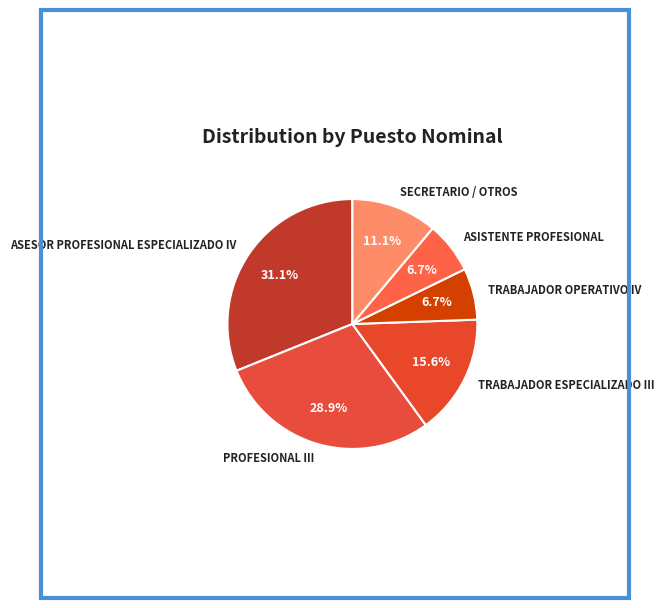

To the nearest percent, what is the combined percentage of TRABAJADOR ESPECIALIZADO III and PROFESIONAL III?

44%